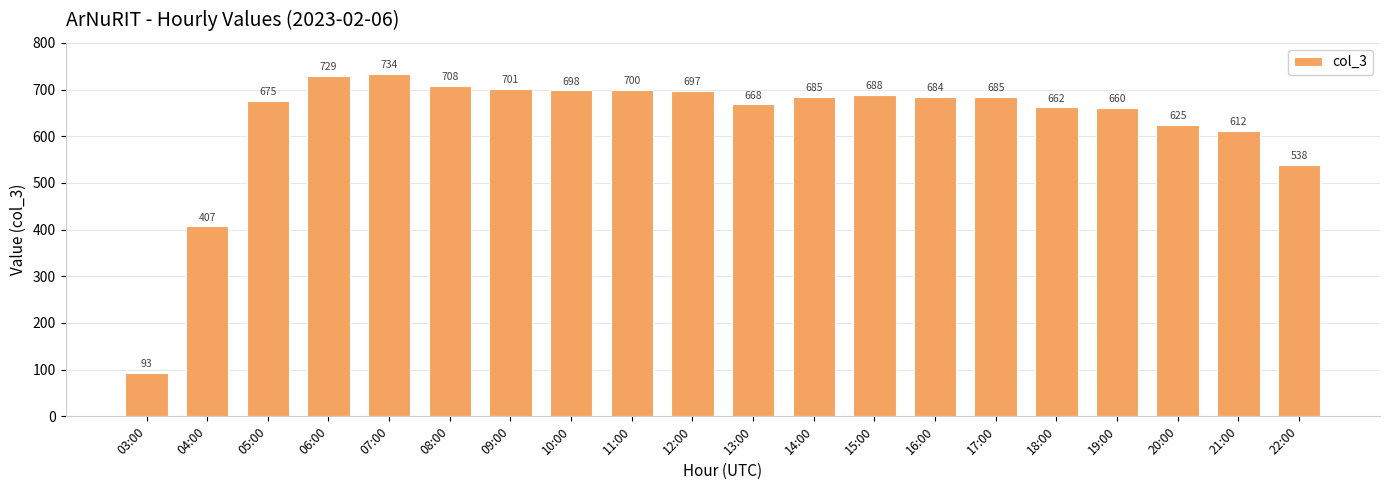

What is the difference between the values at 15:00 and 09:00?

13